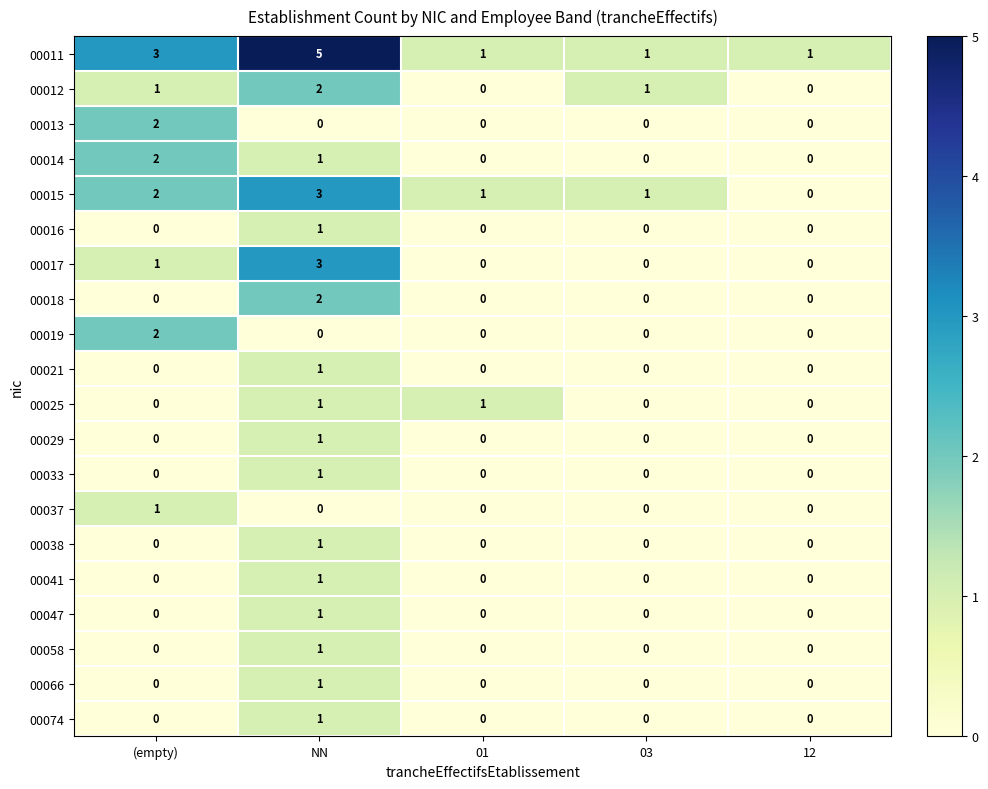

At which category is the sum across all series the highest?

NN